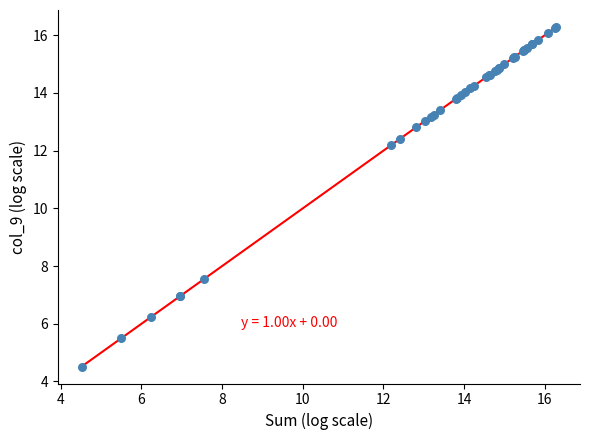

What Y value in the scatter plot is closest to 10?

12.2